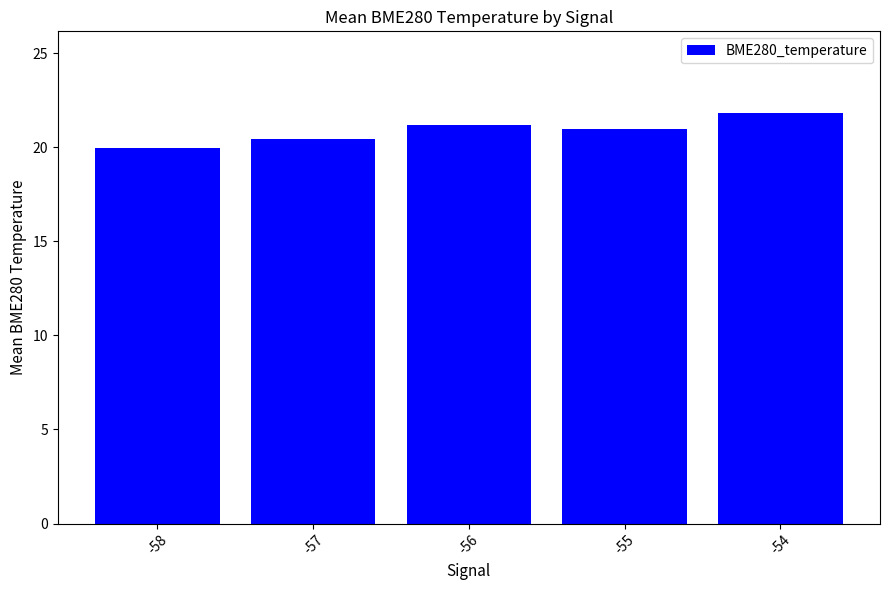

The value at -54 is 21.8. True or false?

True